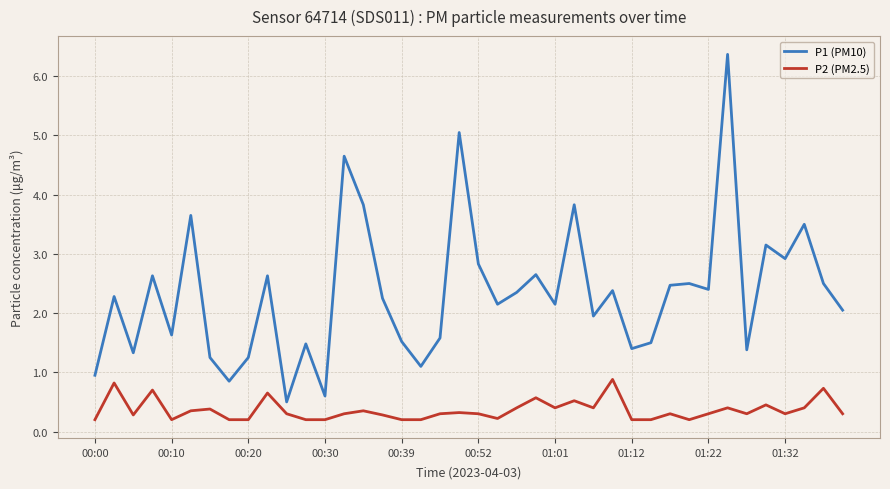

Which series has the largest range (max minus min)?

P1 (PM10)